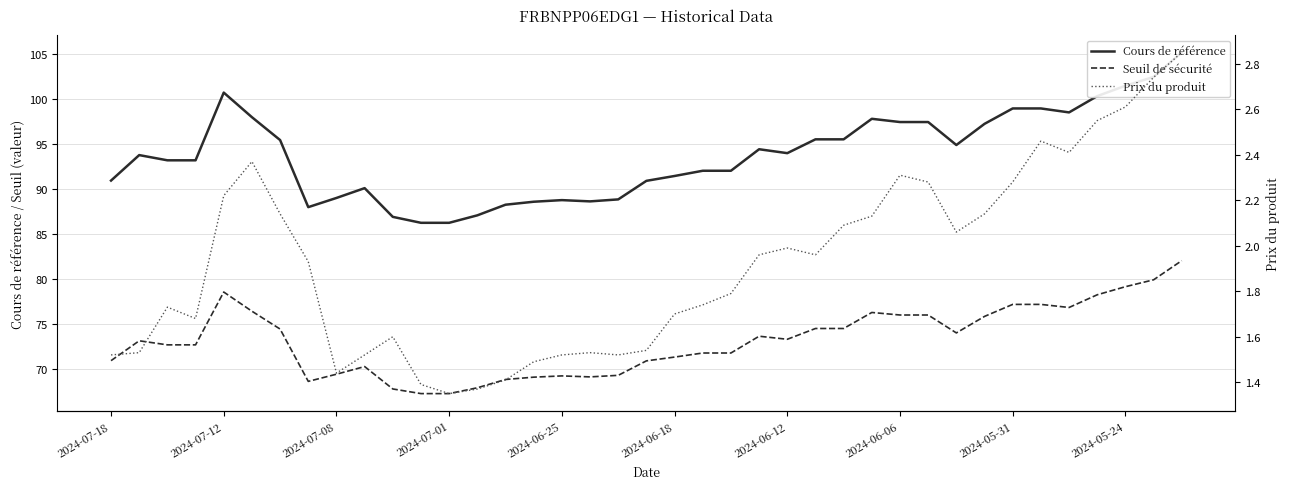

What is the smallest value displayed?

1.4